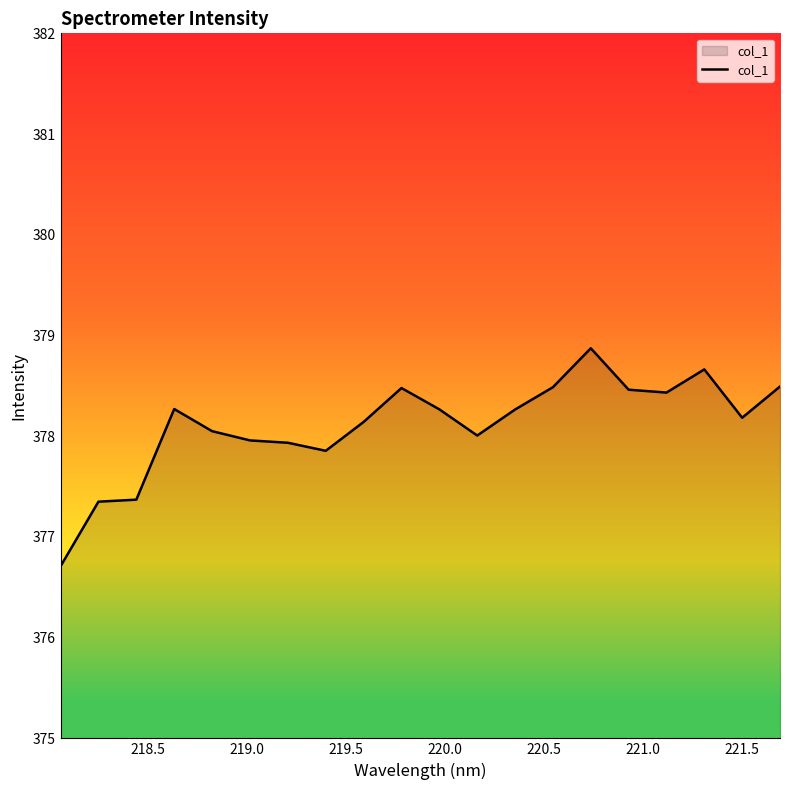

What is the maximum value shown in the chart?

378.9